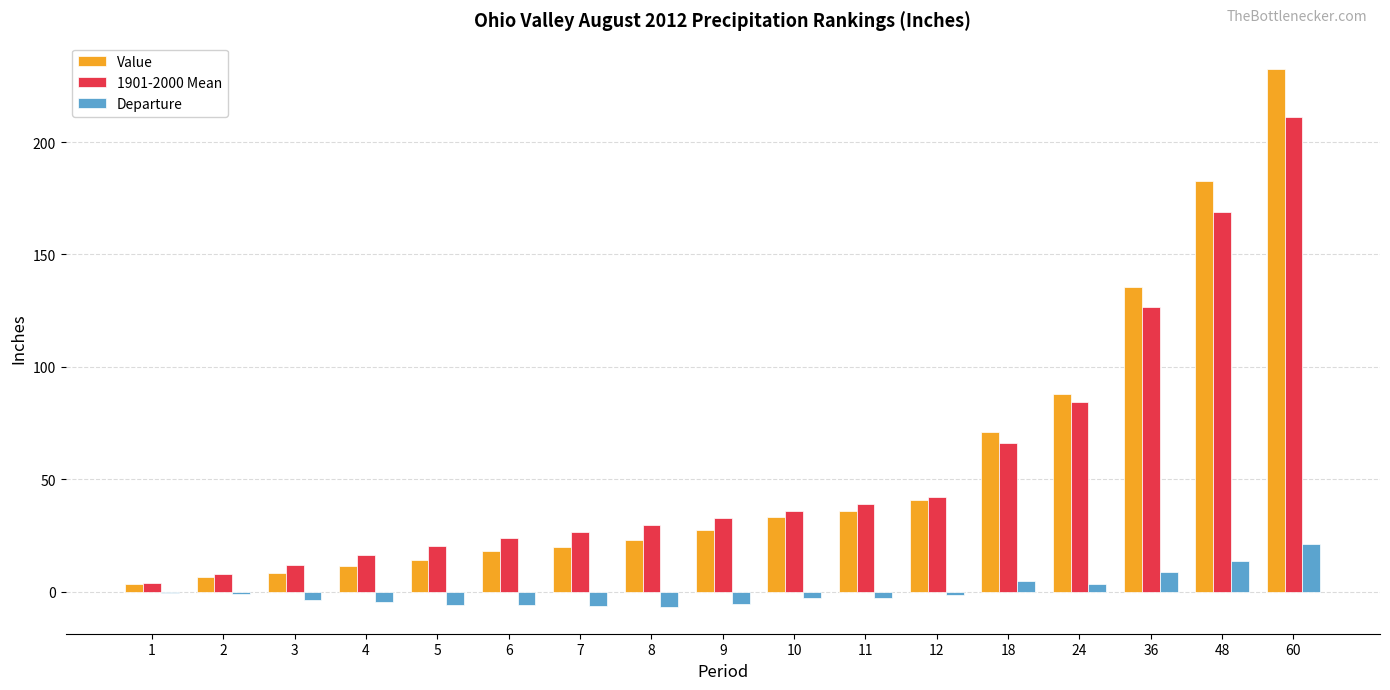

Which label corresponds to the largest value in the chart?

60